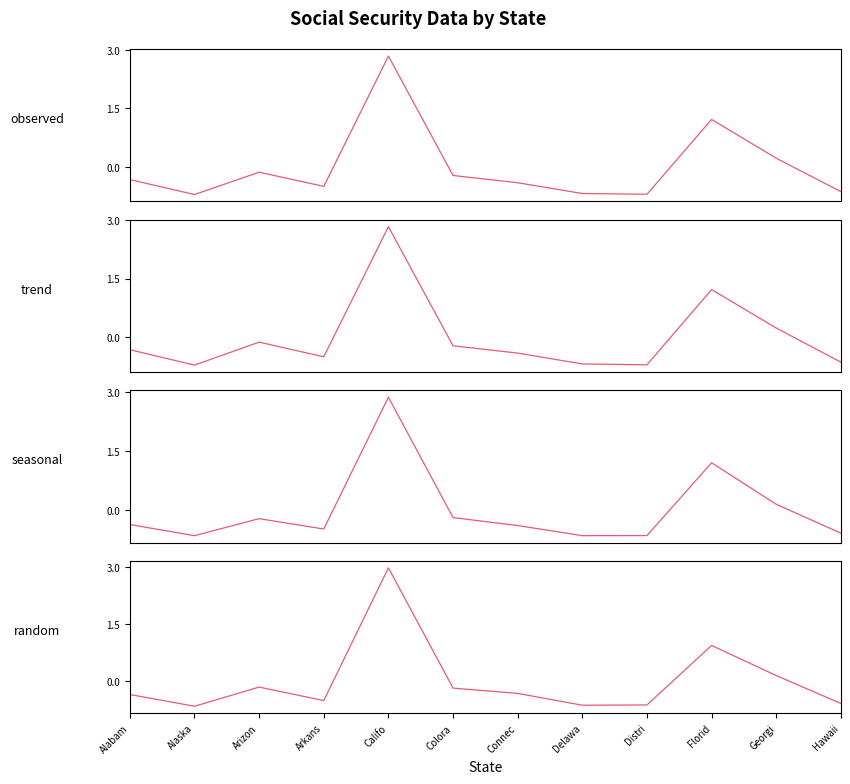

After their last crossing, which series has the higher values: Self Employed or Wage and Salary?

Self Employed